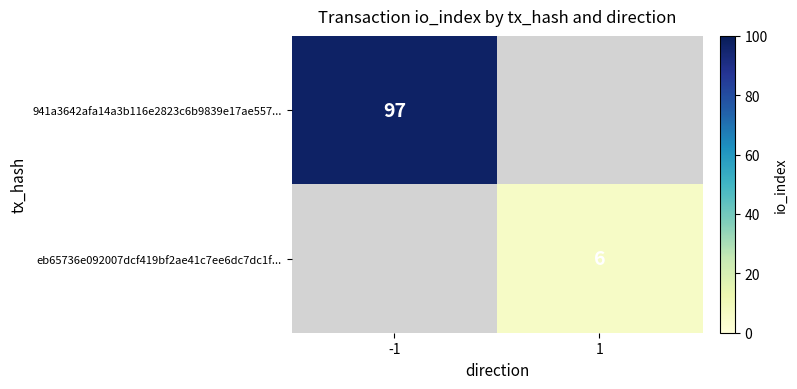

The value of eb65736e092007dcf419bf2ae41c7ee6dc7dc1f... at 1 is 6. True or false?

True